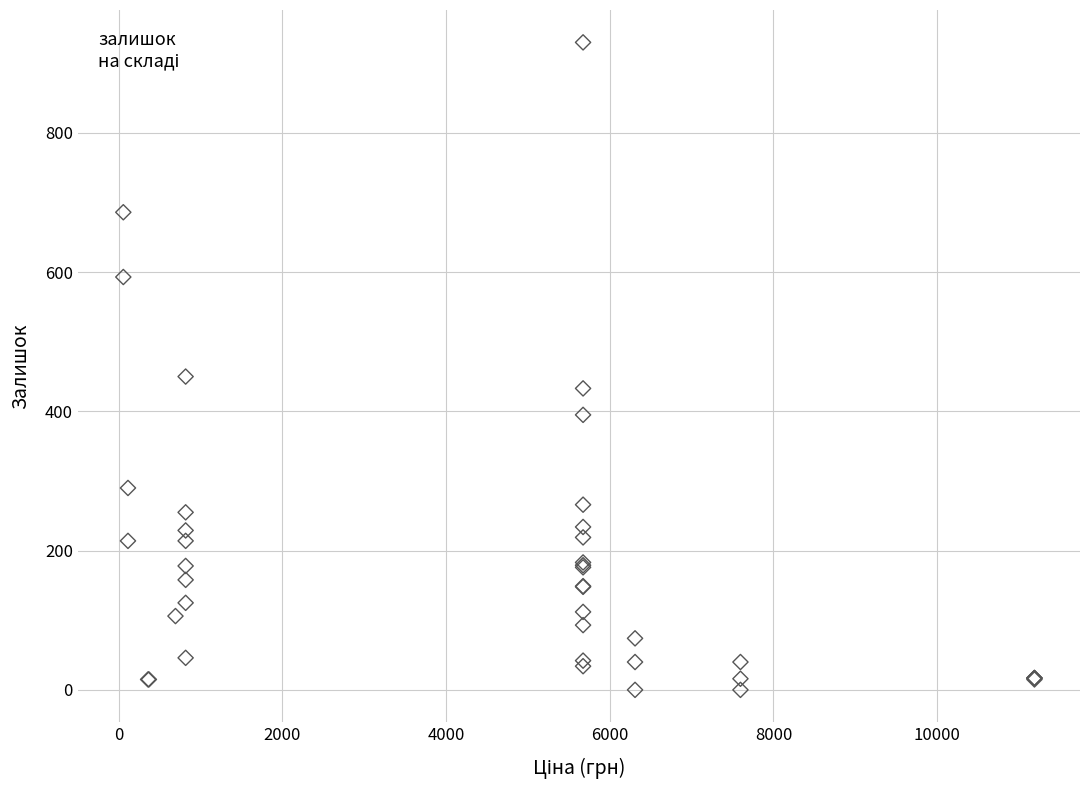

What Y value in the scatter plot is closest to 465?

450